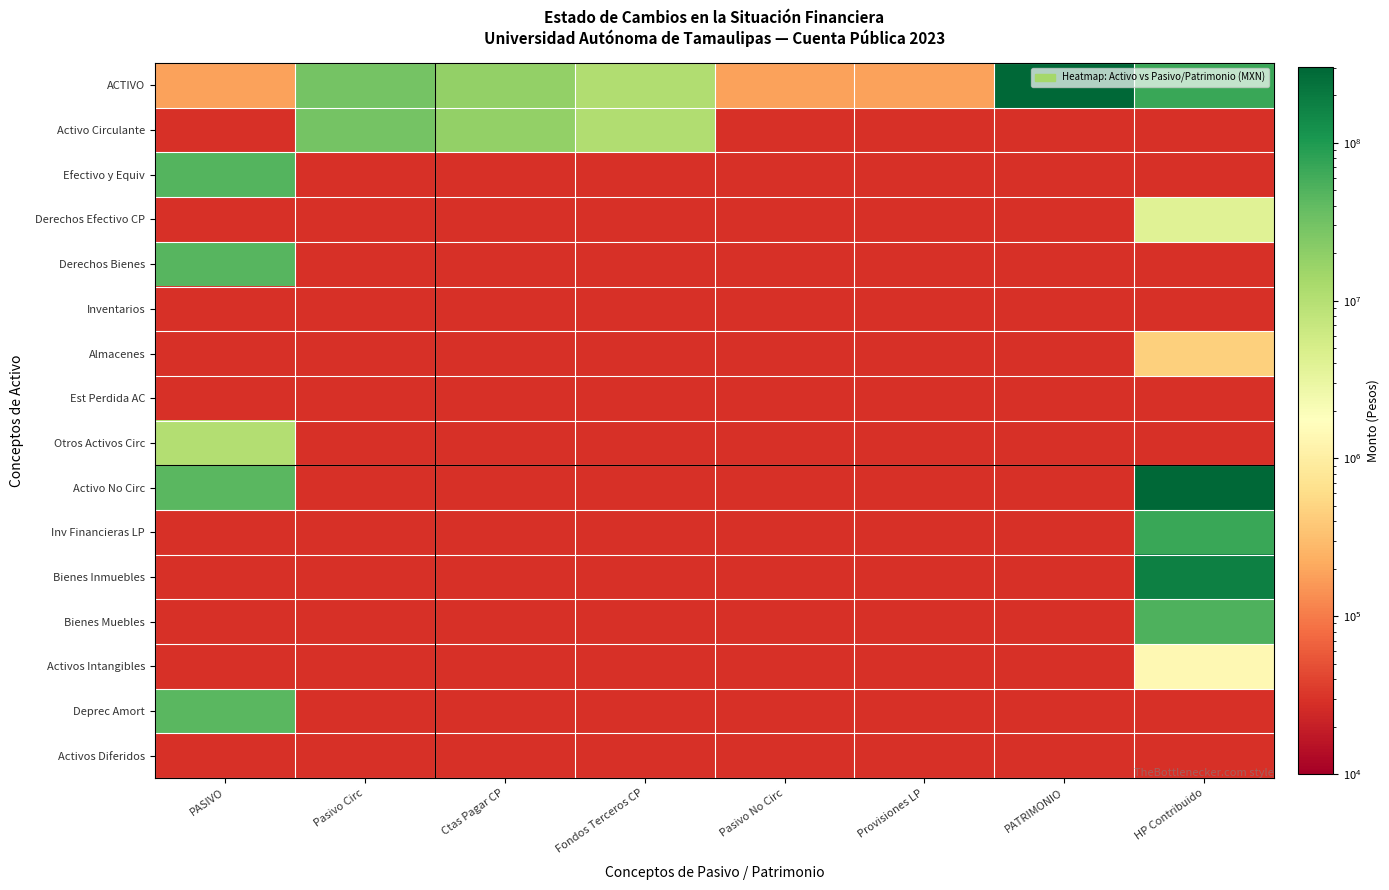

How many data points does each series have?

8